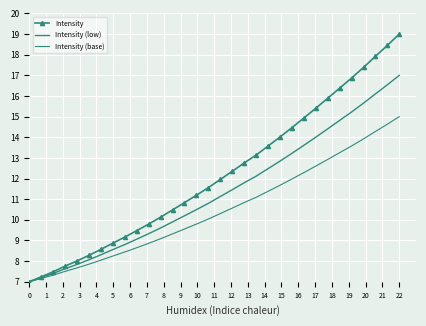

Which series has the largest total across all categories?

Intensity